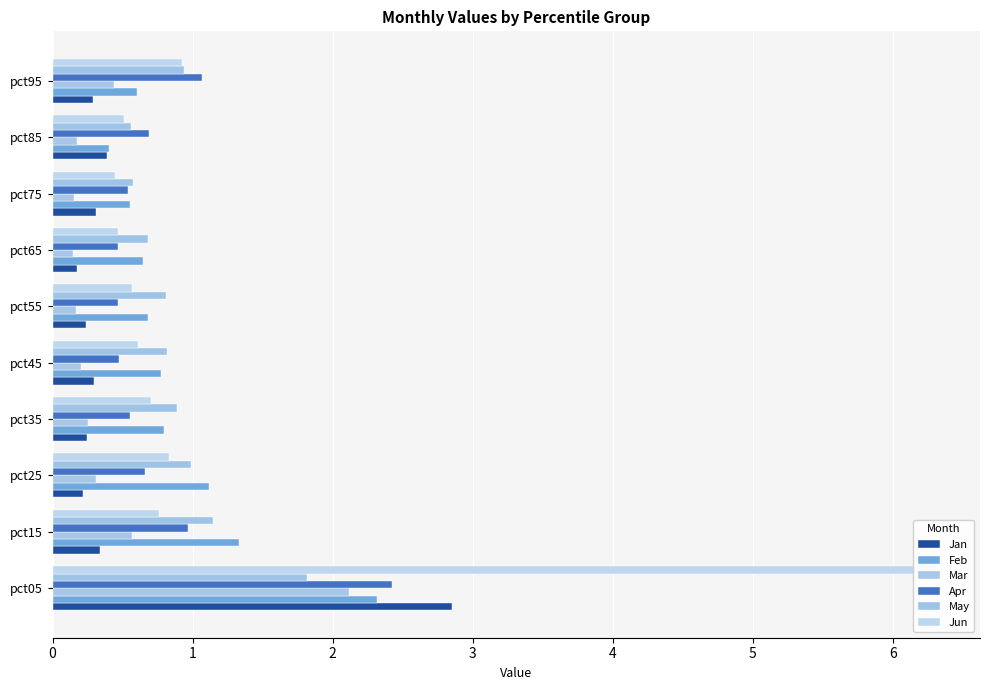

What are all the series names shown in the legend?

Jan, Feb, Mar, Apr, May, Jun